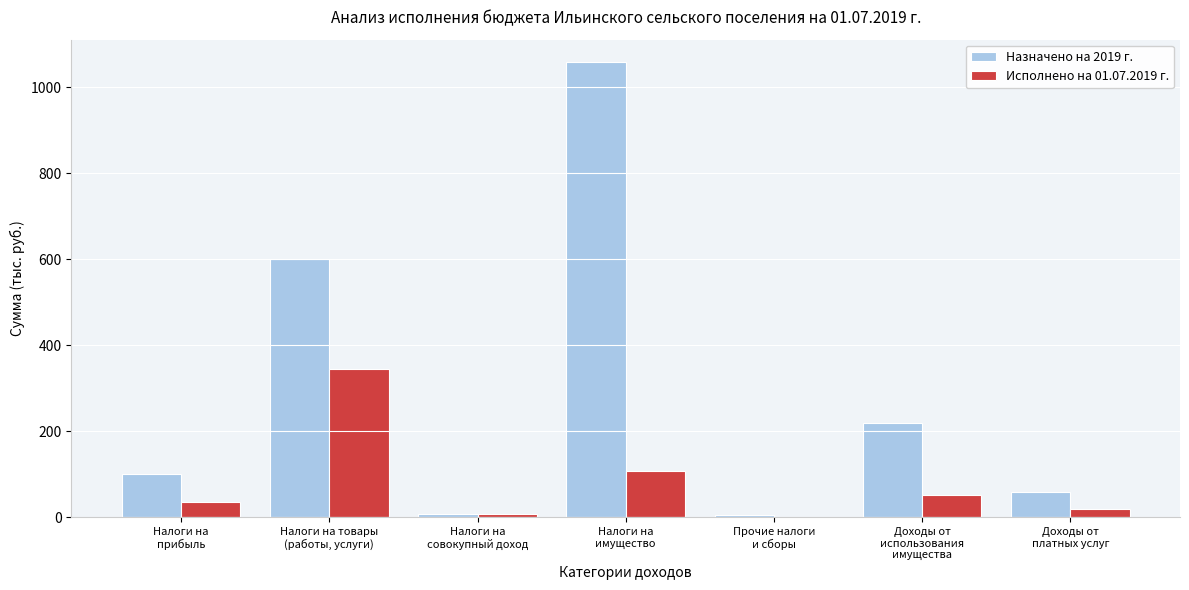

What is the highest value of the Назначено на 2019 г. series?

1058.0